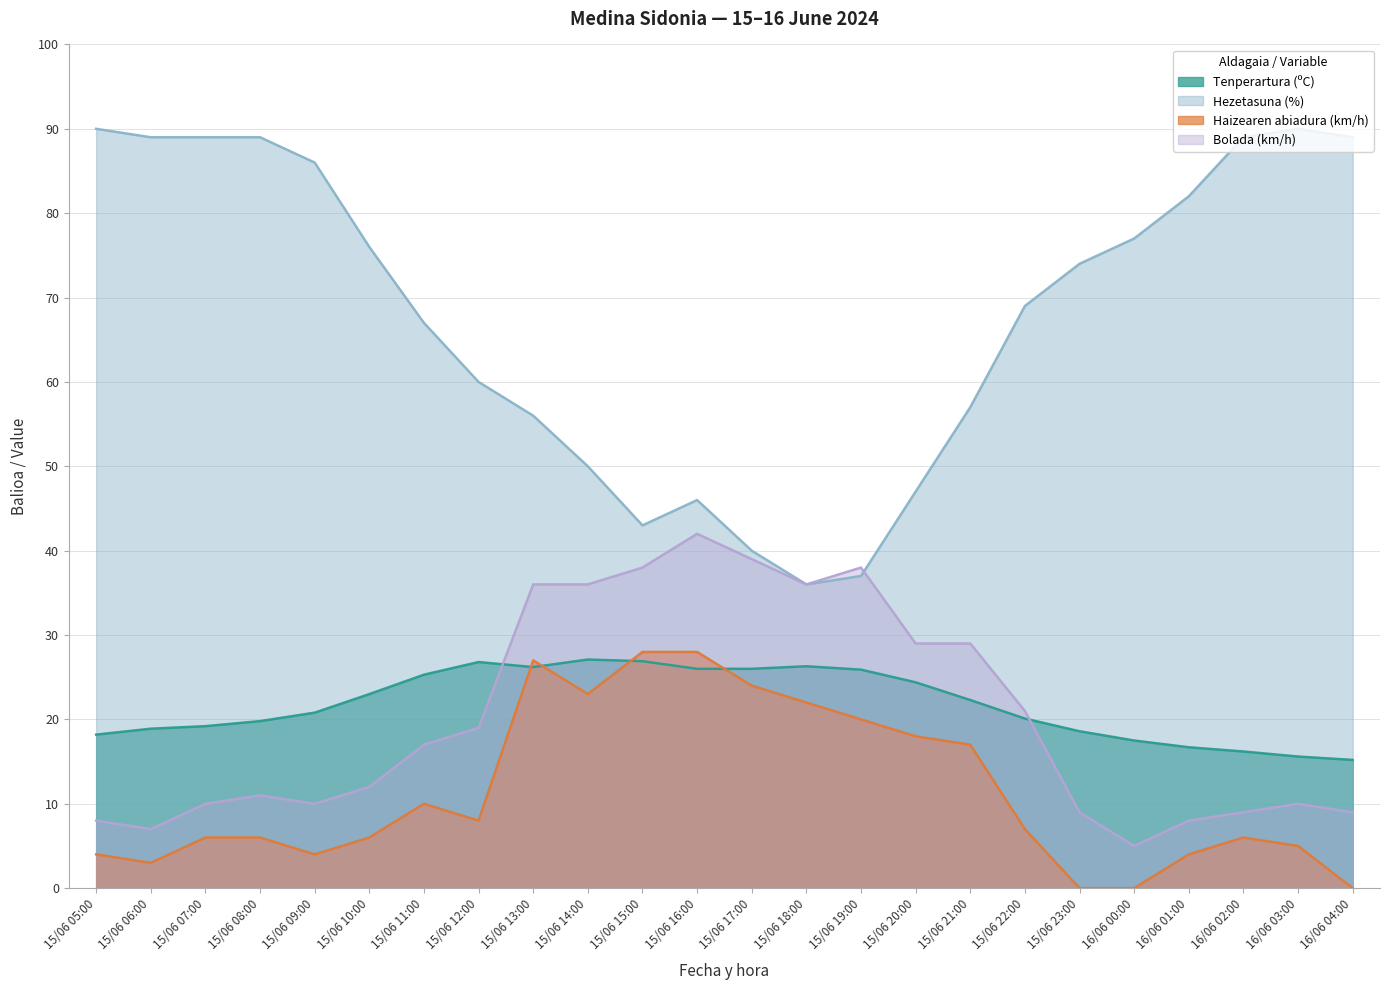

What is the difference between the maximum and minimum values in the Haizearen abiadura (km/h) series?

28.0